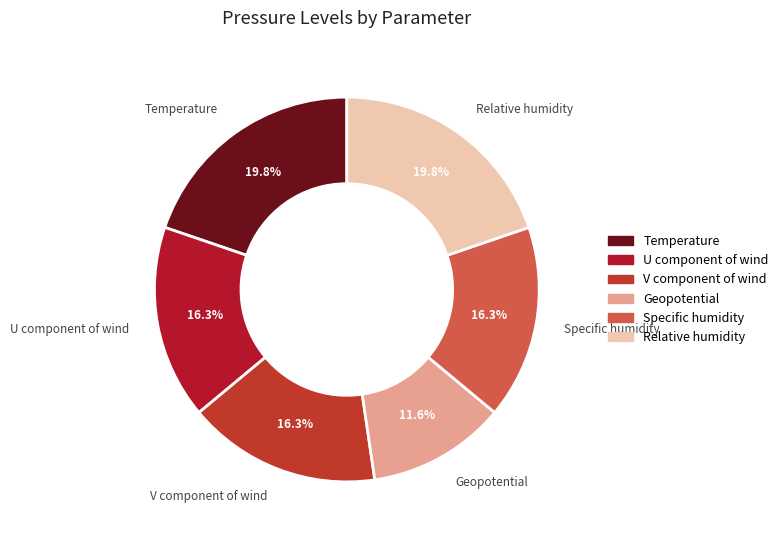

Is it true that Relative humidity is 20% of the pie?

True